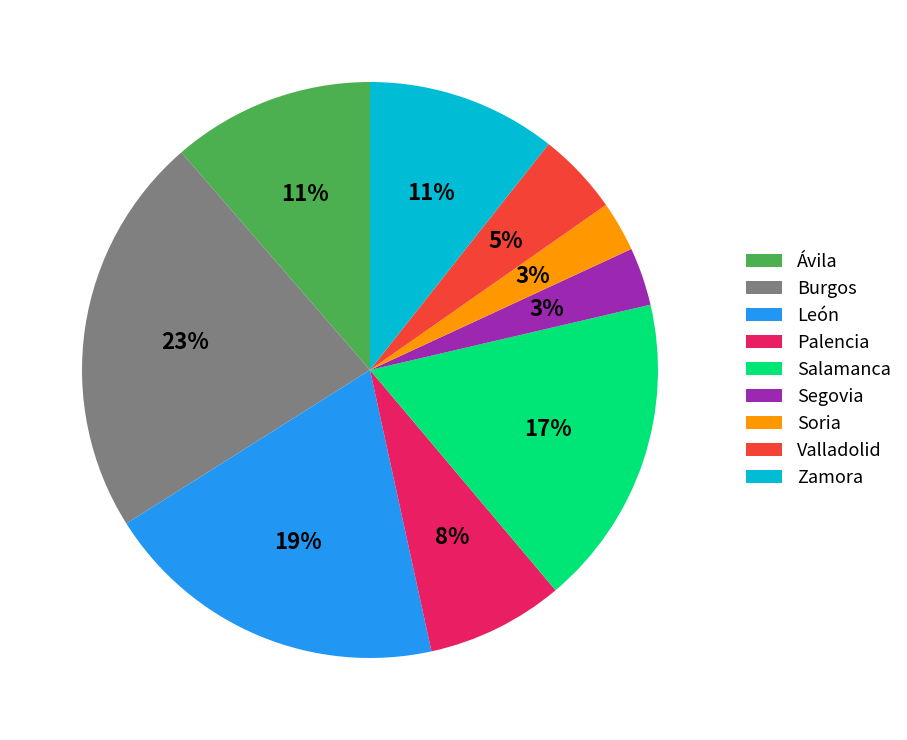

What is the largest slice in the pie chart?

Burgos